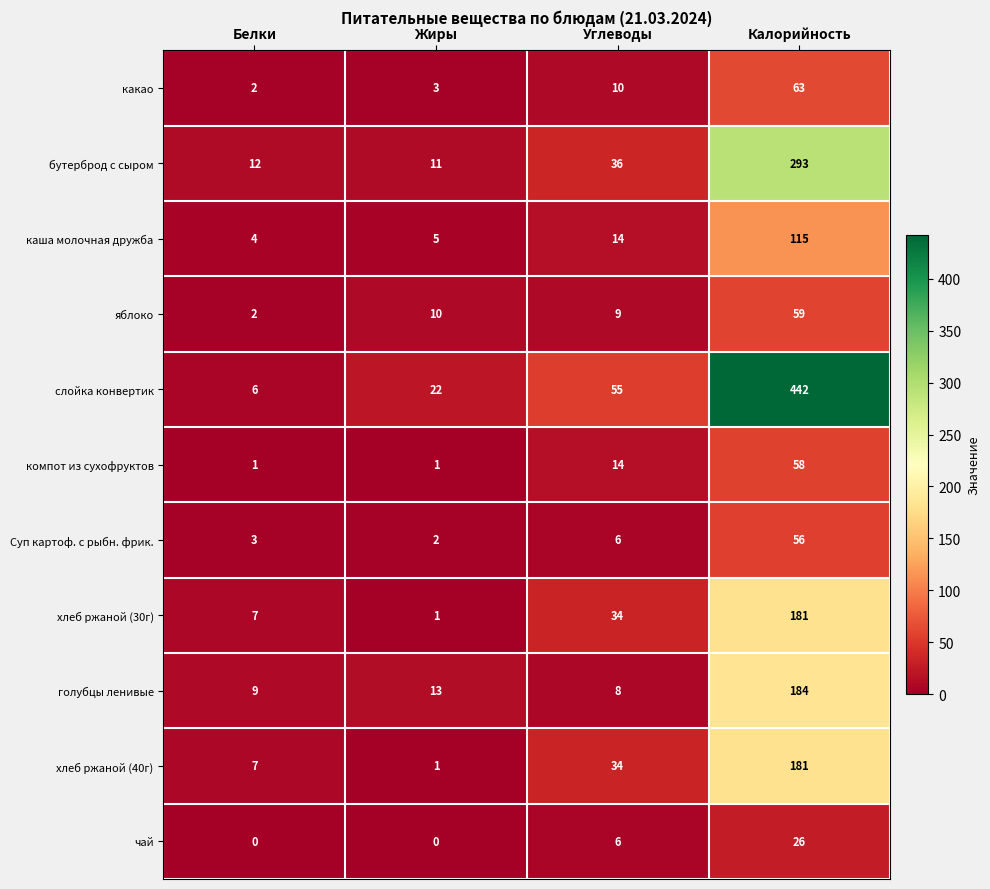

Which series changed the most between Белки and Углеводы?

слойка конвертик